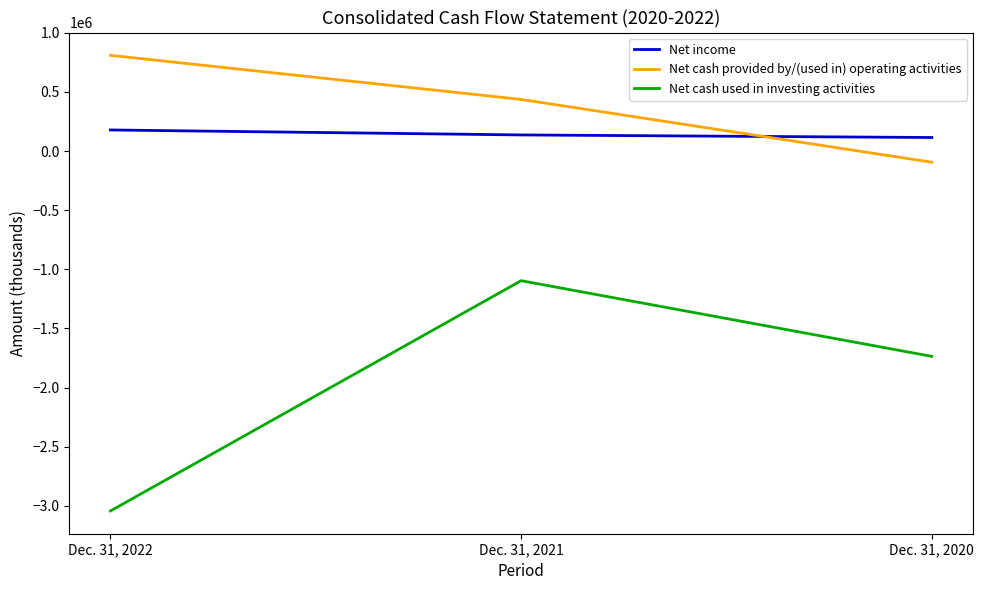

What is the difference between the maximum and minimum values in the Net income series?

63768